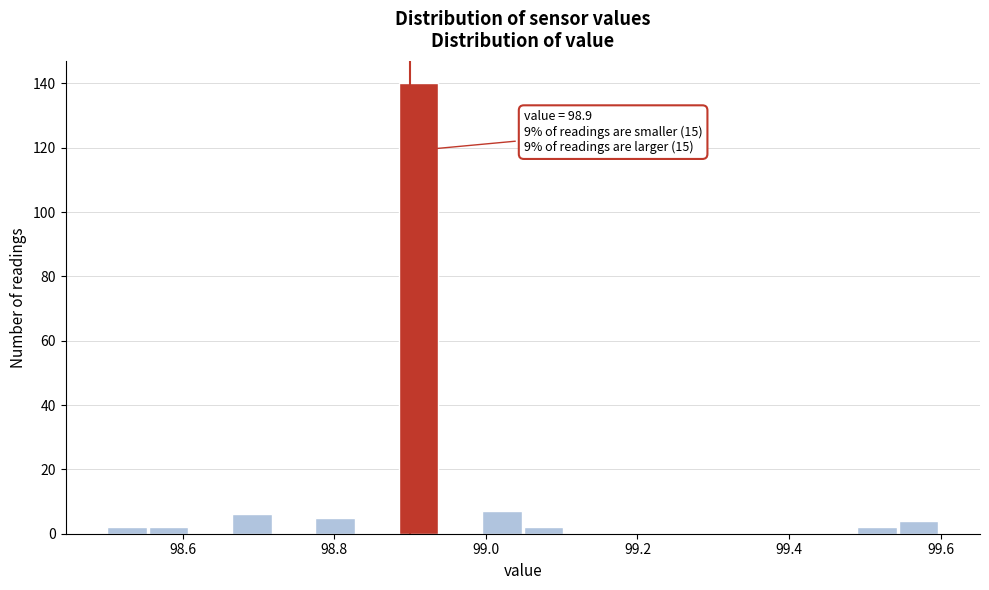

Read against the x-axis, roughly where is the centre of the tallest bar?

98.92